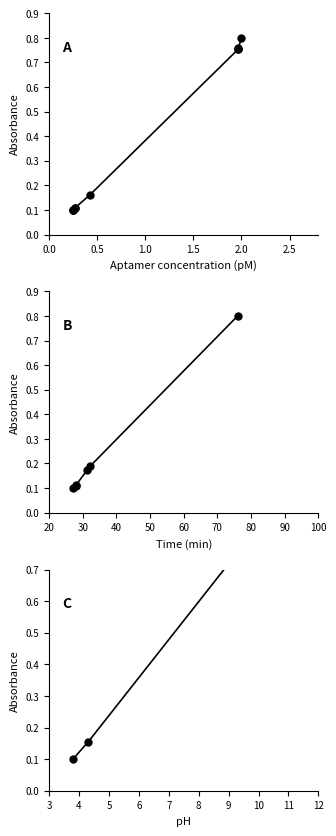

What is the difference between the second highest and minimum values?

0.7